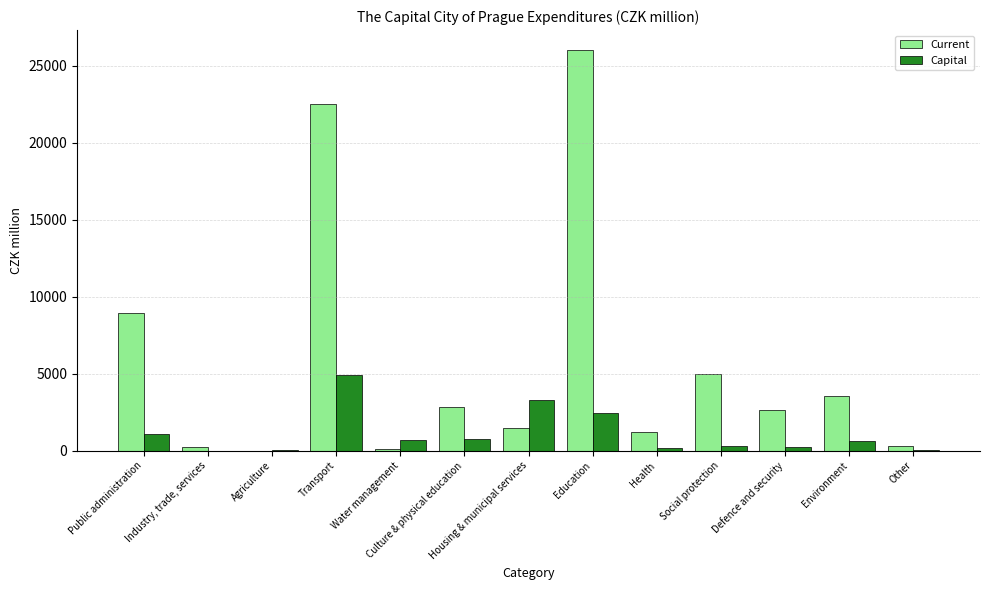

The Capital series shows 757.0 at Culture & physical education. True or false?

True